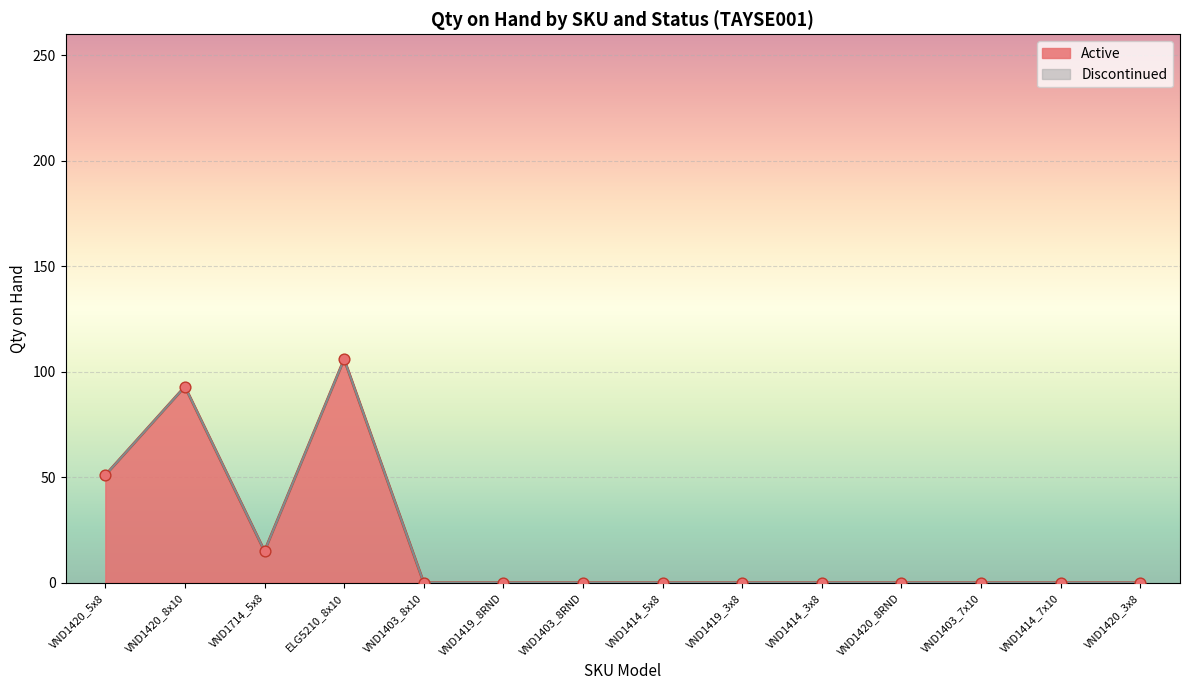

Which series reaches the maximum Y coordinate?

Active